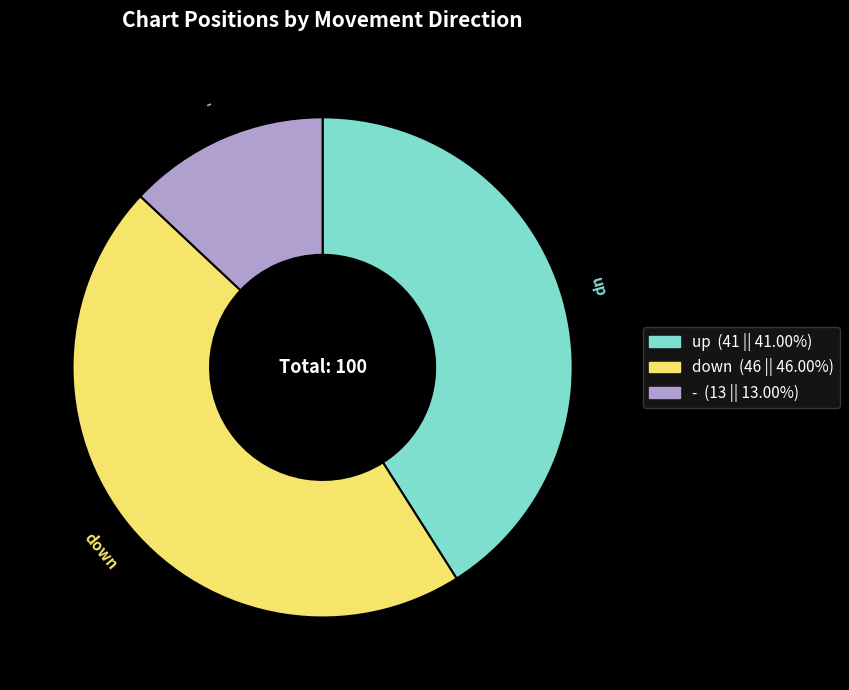

Does - represent more than half of the total?

No